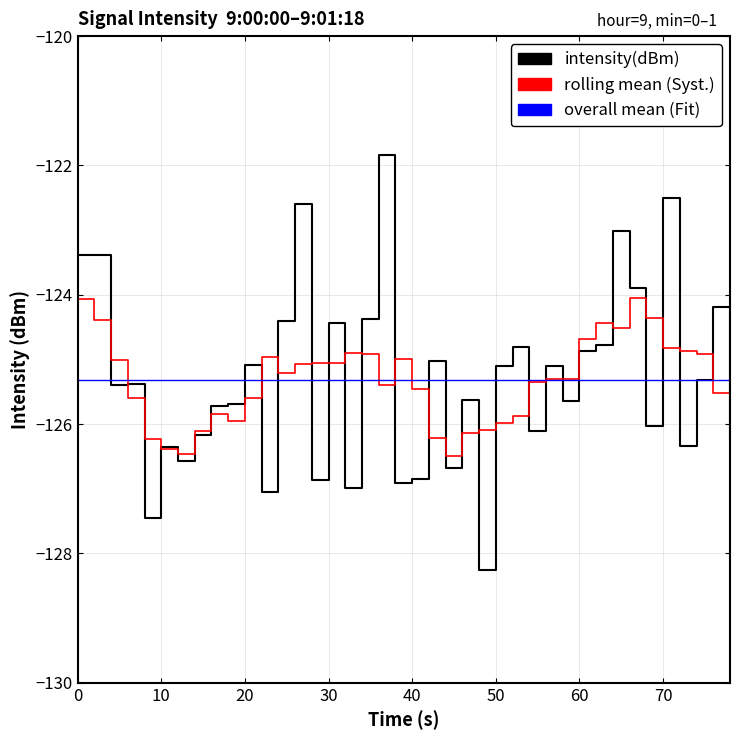

Rank the series by their maximum value, from highest to lowest.

intensity(dBm), rolling mean (Syst.), overall mean (Fit)